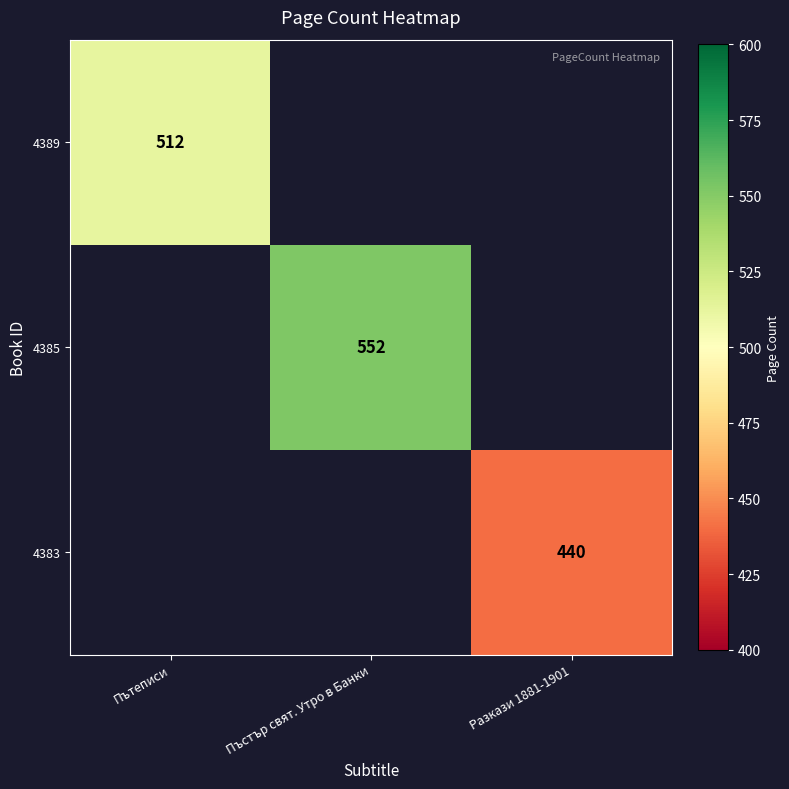

The 4389 series shows 512 at Пътеписи. True or false?

True